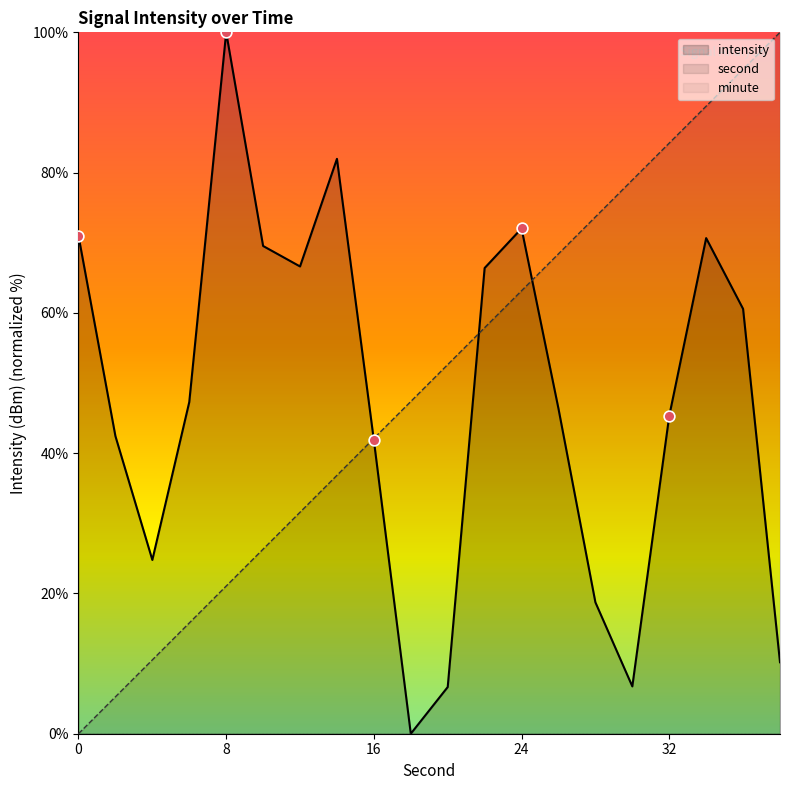

At which category is the sum across all series the highest?

34